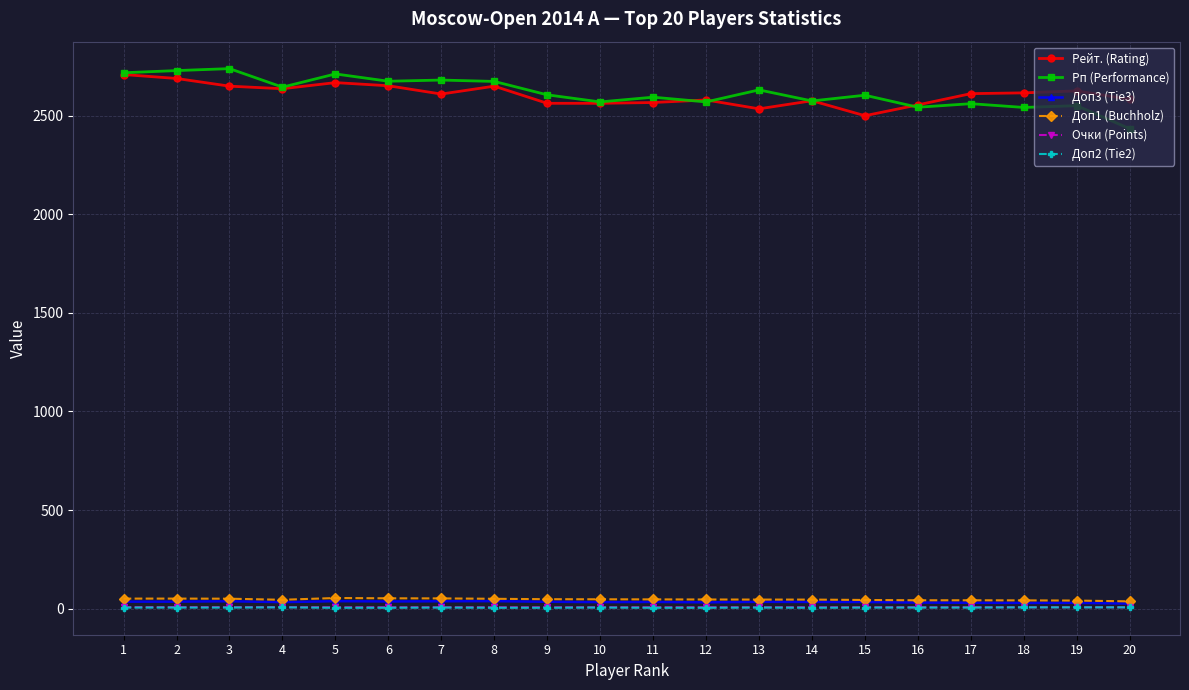

True or false: Очки (Points) has a value of 6.5 at 6.

True